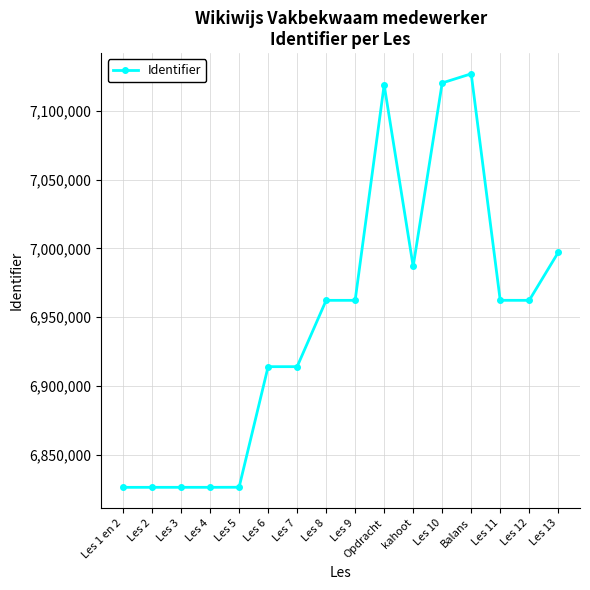

What is the label of the 7th point from the left?

Les 7